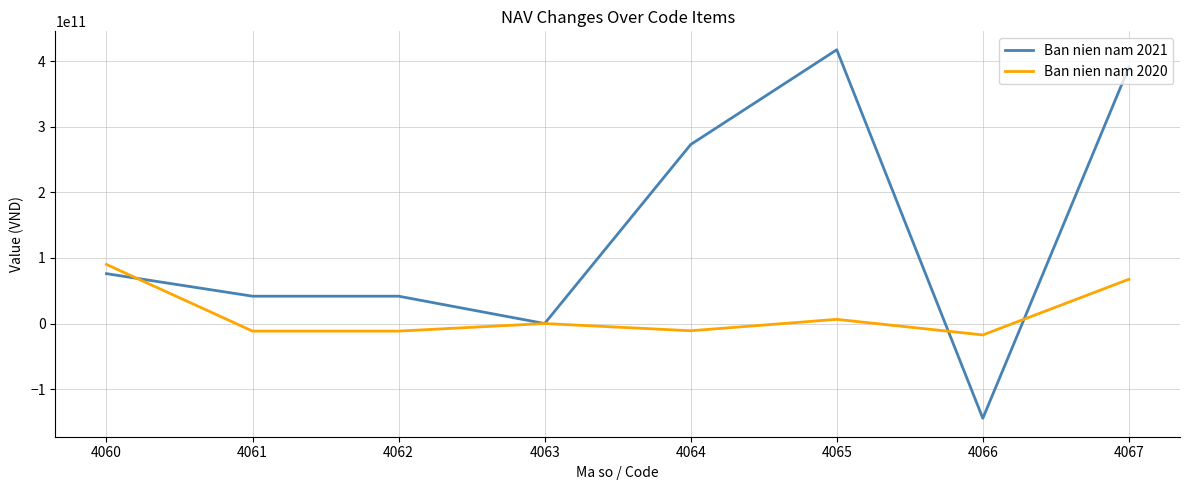

Is it true that Ban nien nam 2020 equals -11554846096 at 4061?

True